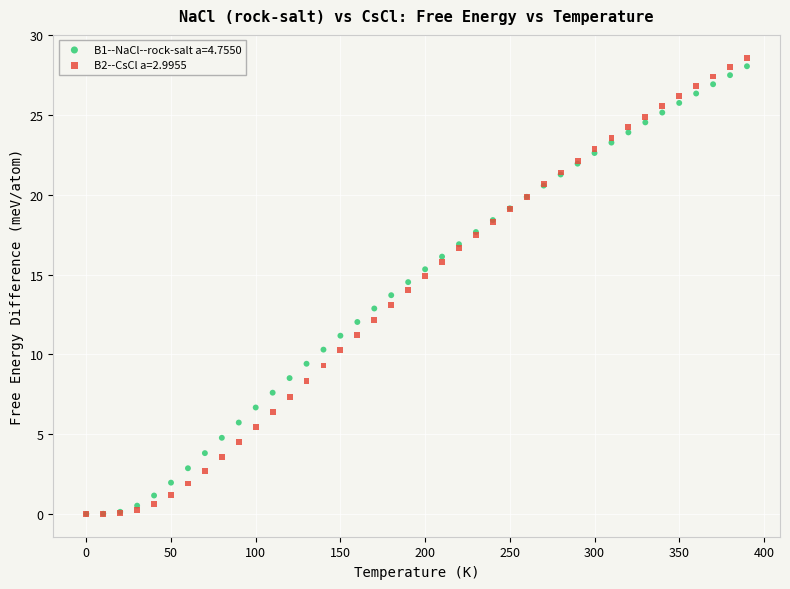

Which series has the widest spread of Y values?

B2--CsCl a=2.9955